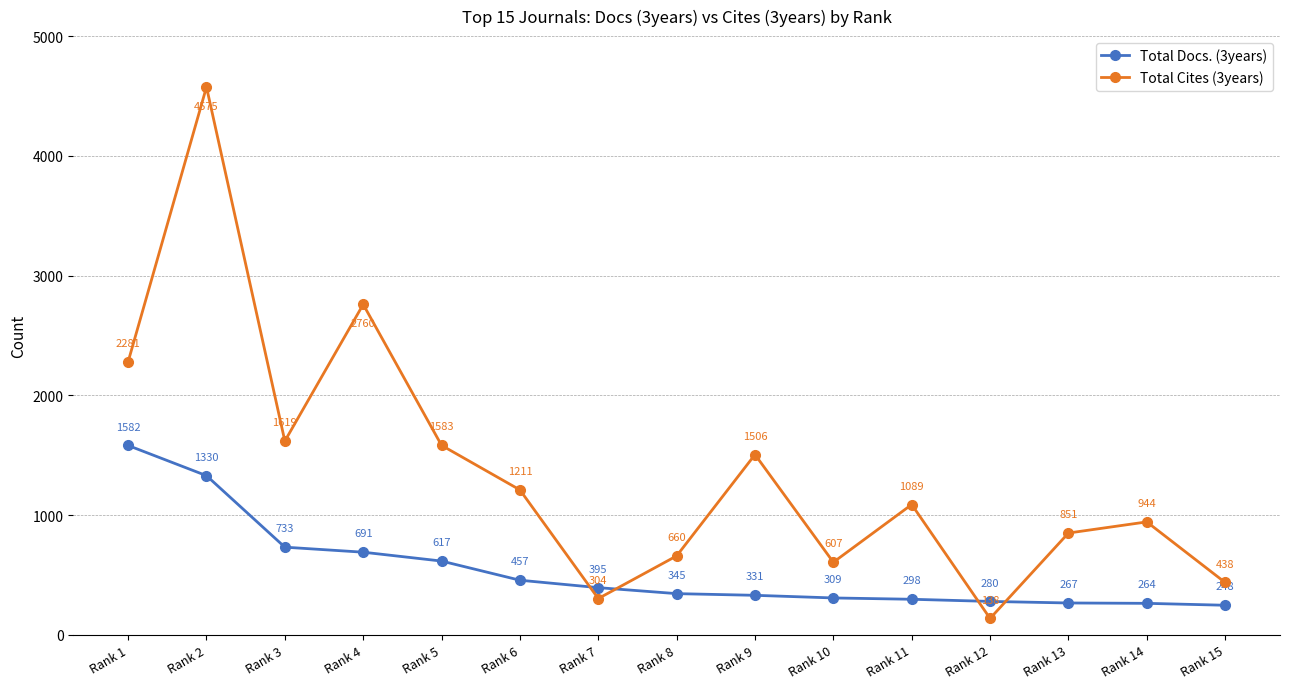

How many times do Total Docs. (3years) and Total Cites (3years) cross each other?

4